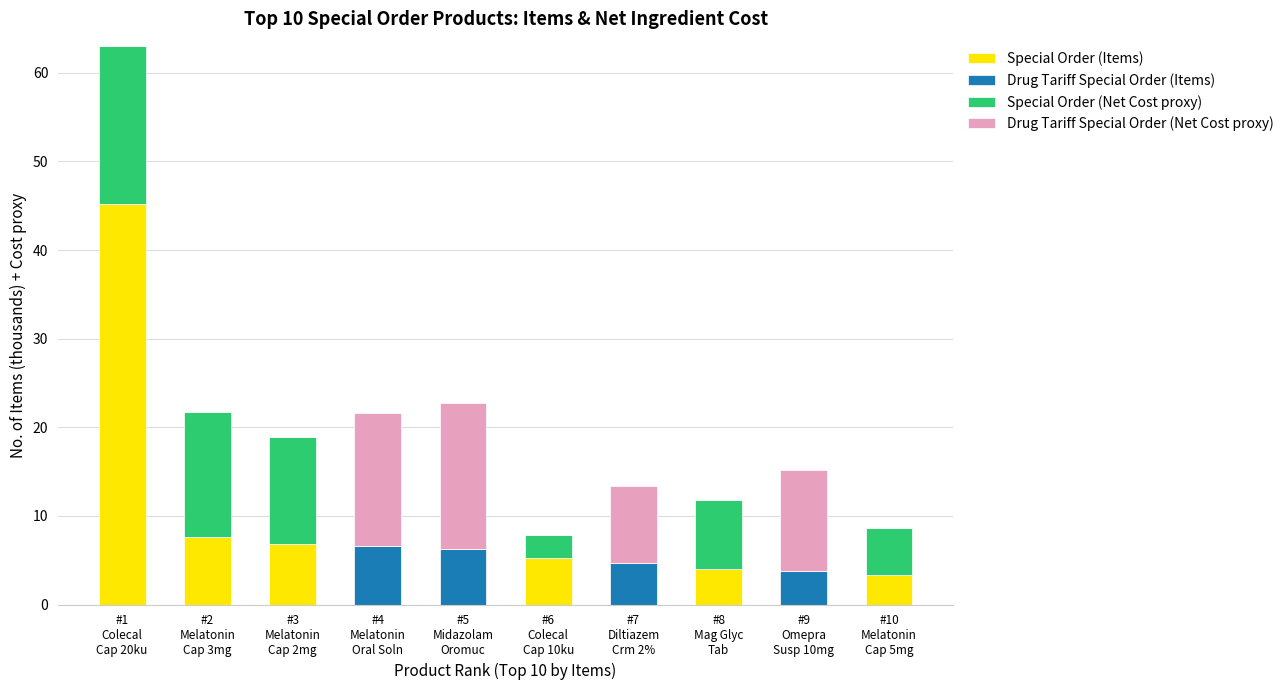

Count the number of categories in the chart.

10